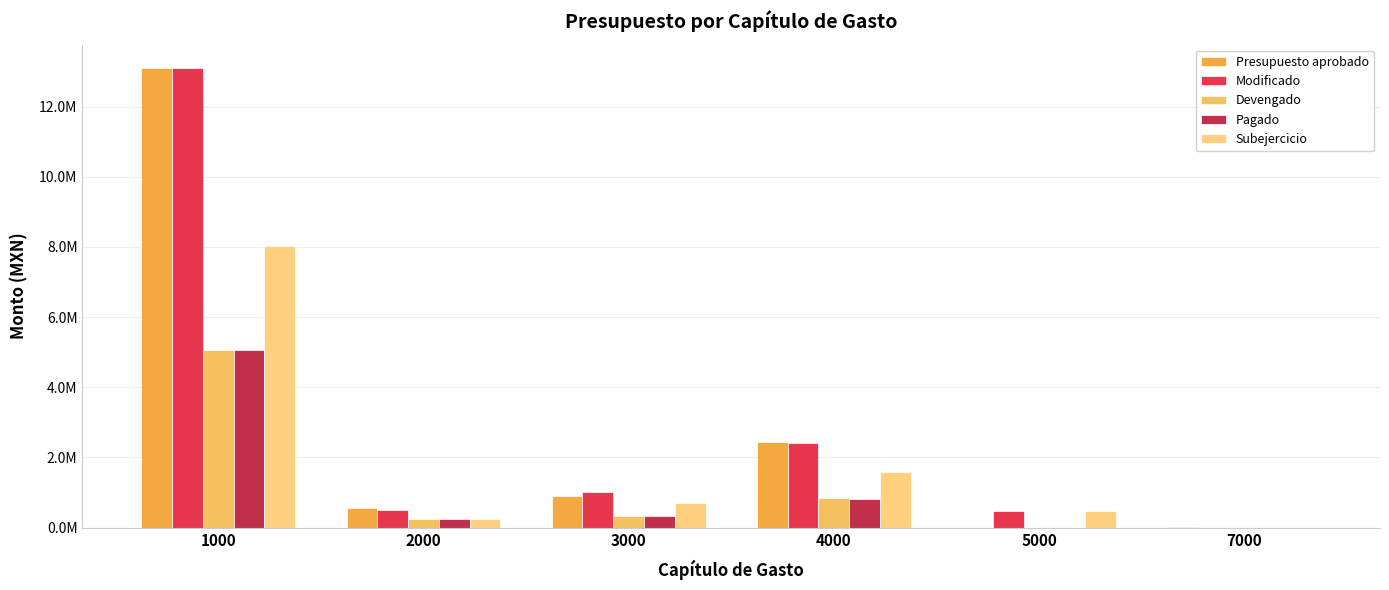

The value of Modificado at 7000 is 941.8. True or false?

False